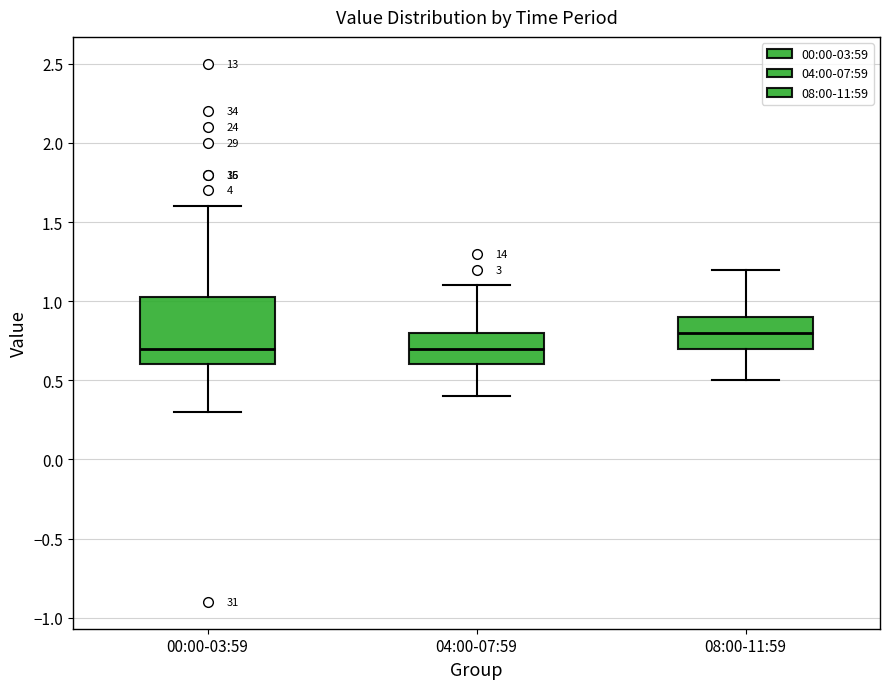

Which box is the tallest, from its lower edge to its upper edge?

00:00-03:59